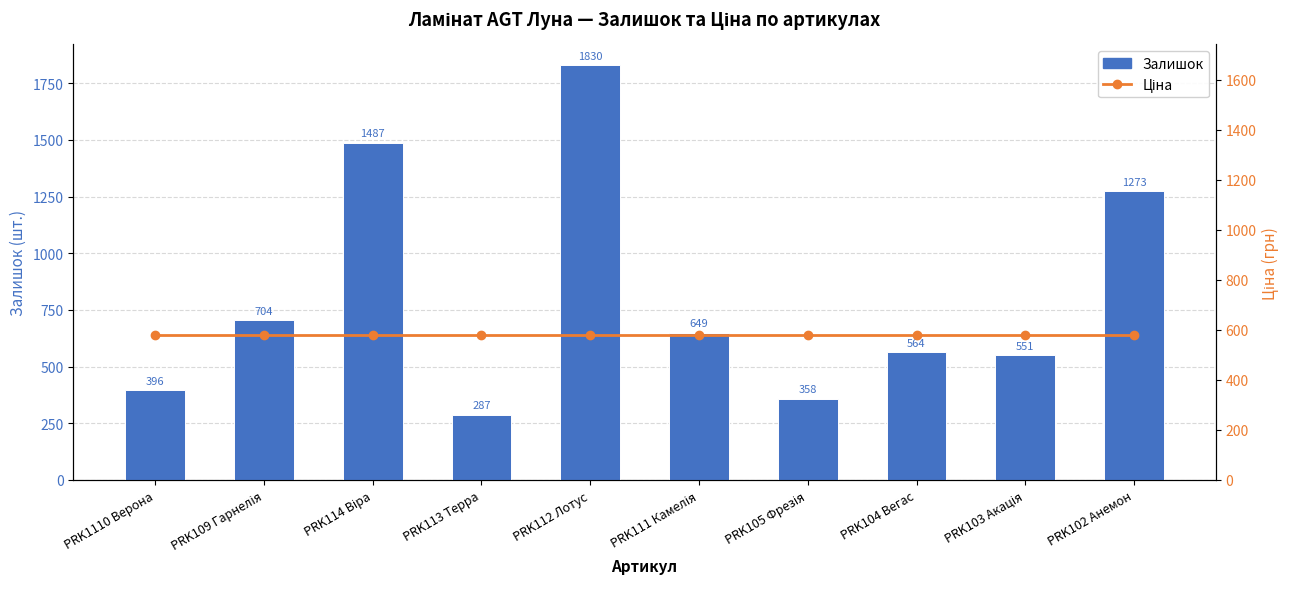

How many values in the Залишок series are below 649?

5